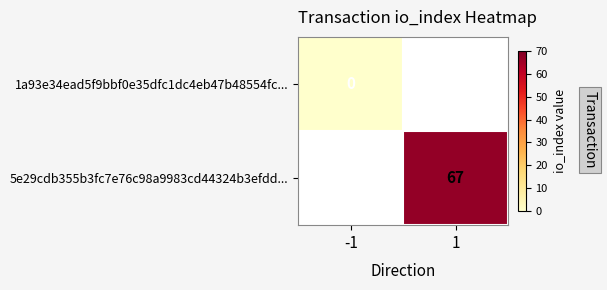

Is it true that 5e29cdb355b3fc7e76c98a9983cd44324b3efdd... equals 67 at 1?

True